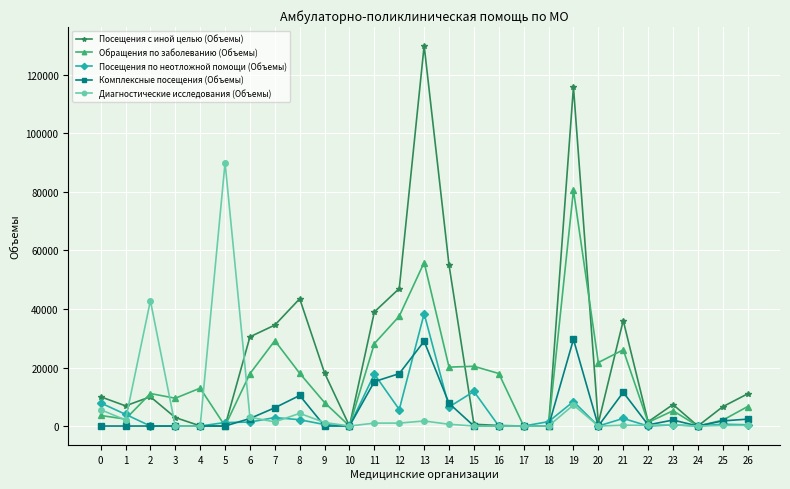

Is the value of Обращения по заболеванию (Объемы) at 23 greater than the value of Посещения по неотложной помощи (Объемы) at 6?

Yes